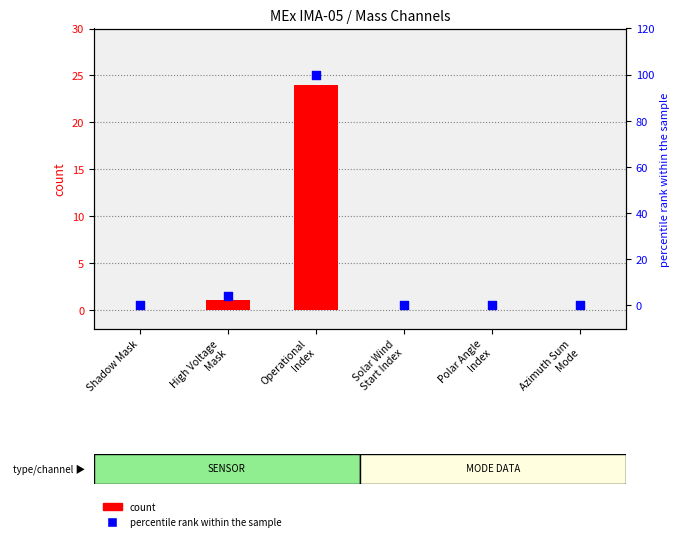

Which series has the widest spread of Y values?

percentile rank within the sample